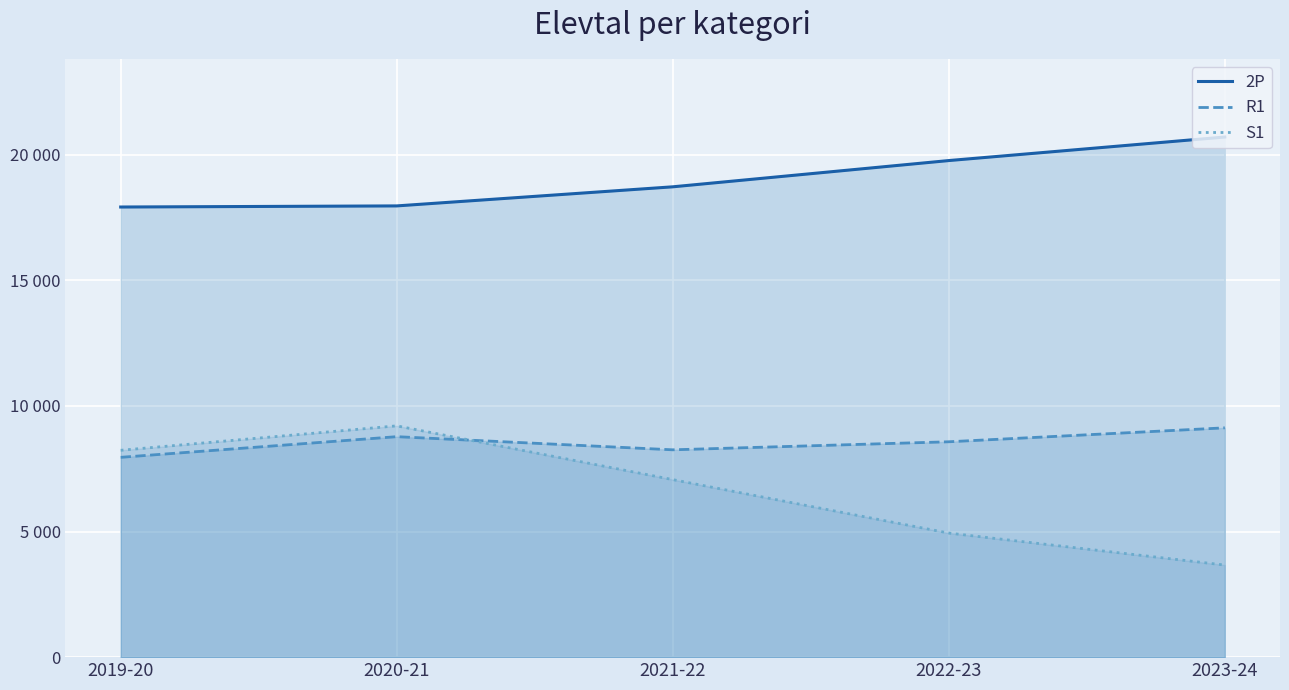

What are all the series names shown in the legend?

2P, R1, S1